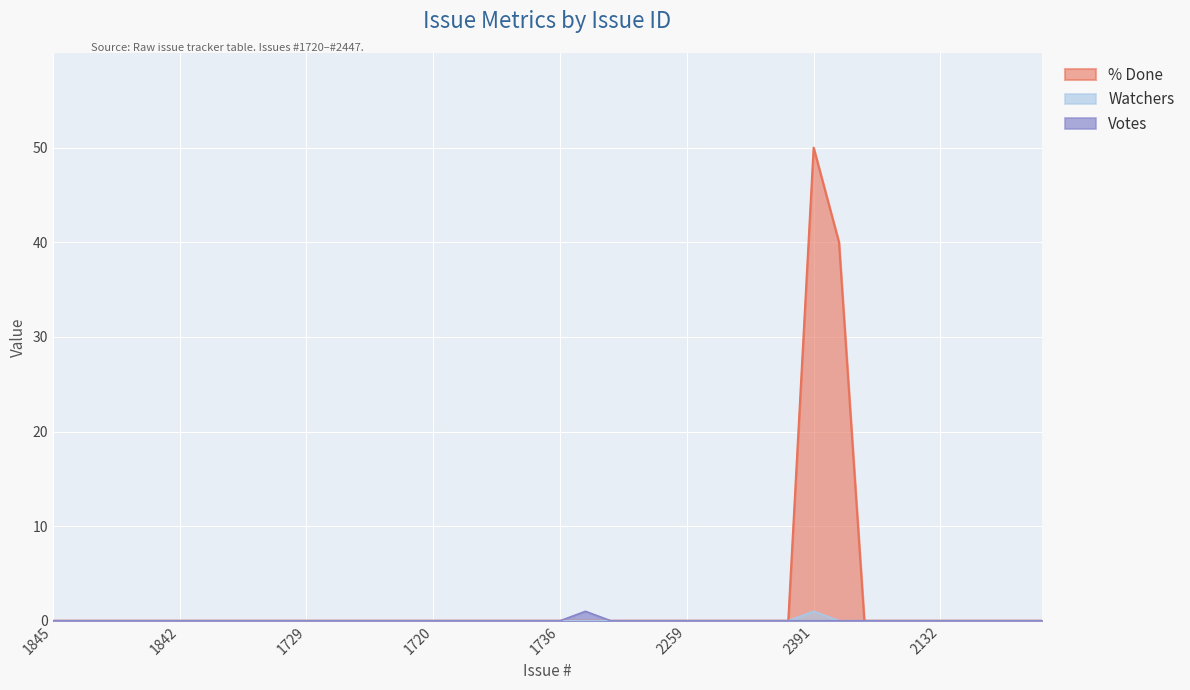

Is the value of Votes at 2429 greater than the value of % Done at 2426?

No